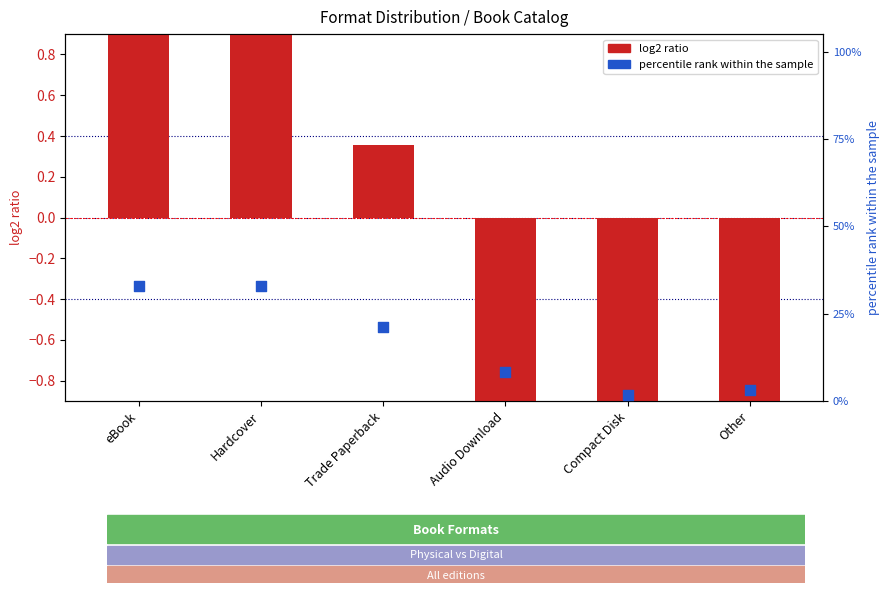

At which category is the sum across all series the highest?

eBook